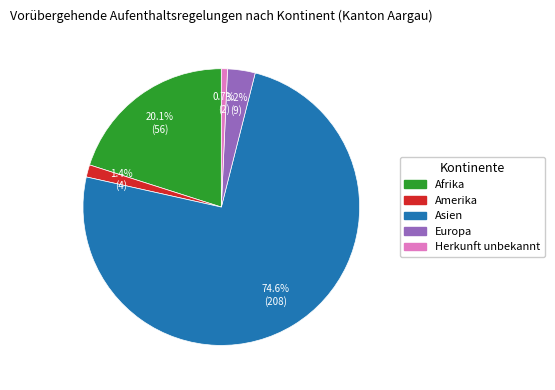

Does any single category account for the majority?

Yes